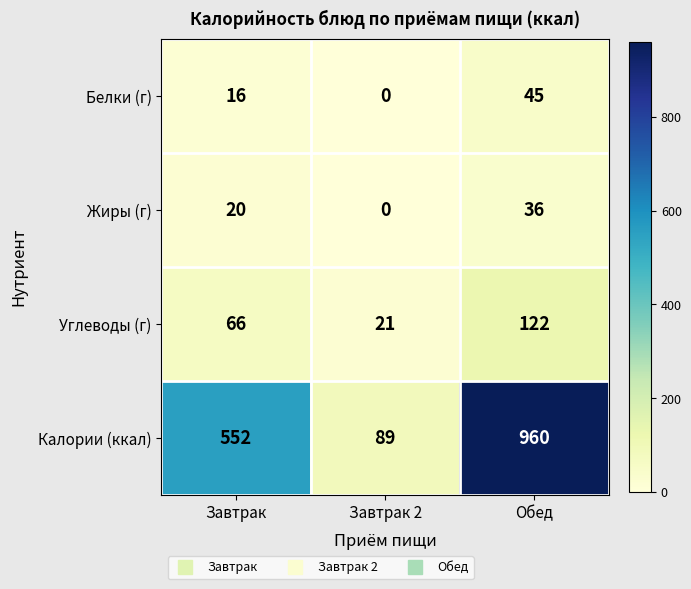

What is the spread (max minus min) of values at Обед?

924